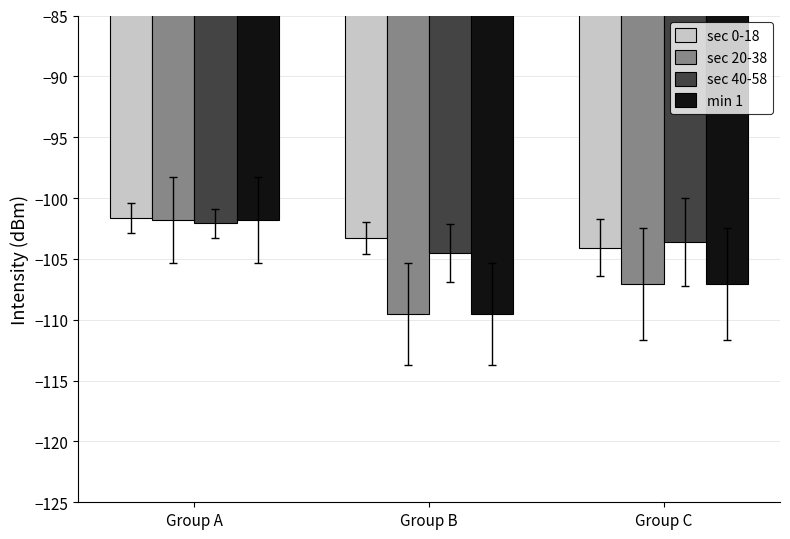

At which category does the chart reach its minimum across all series?

Group B